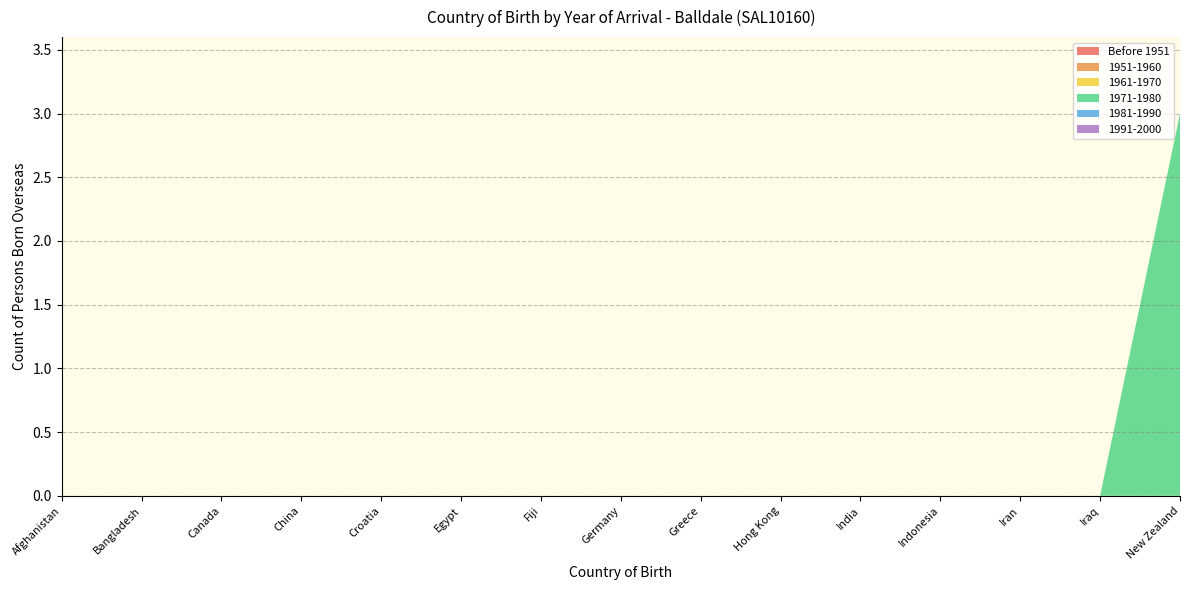

Reading left to right, extract all data points from this chart.

Before 1951: 0	0	0	0	0	0	0	0	0	0	0	0	0	0	0
1951-1960: 0	0	0	0	0	0	0	0	0	0	0	0	0	0	0
1961-1970: 0	0	0	0	0	0	0	0	0	0	0	0	0	0	0
1971-1980: 0	0	0	0	0	0	0	0	0	0	0	0	0	0	3
1981-1990: 0	0	0	0	0	0	0	0	0	0	0	0	0	0	0
1991-2000: 0	0	0	0	0	0	0	0	0	0	0	0	0	0	0